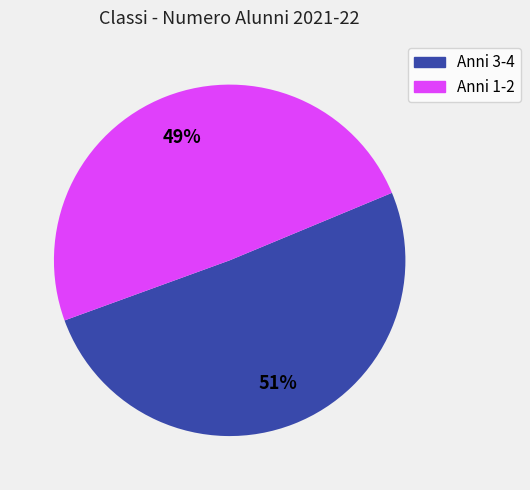

To the nearest percent, what is the average slice percentage?

50%